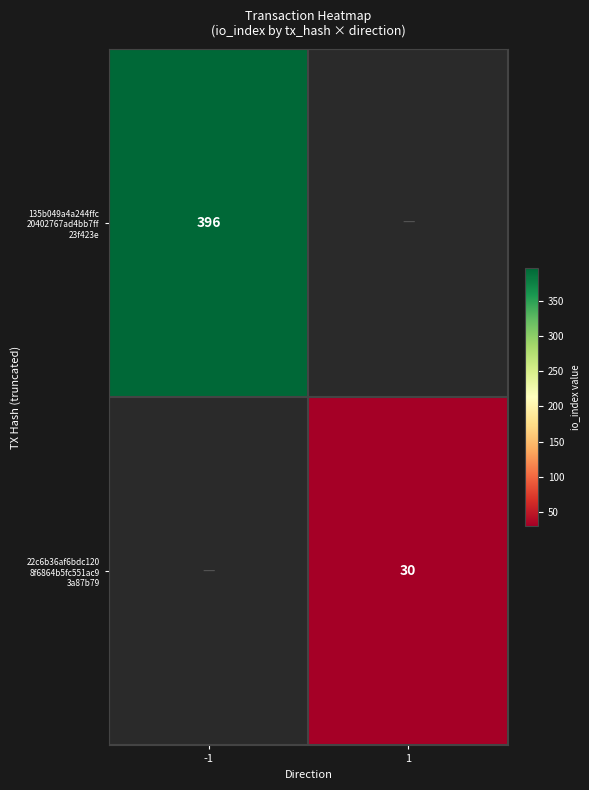

What is the minimum value shown in the chart?

30.0